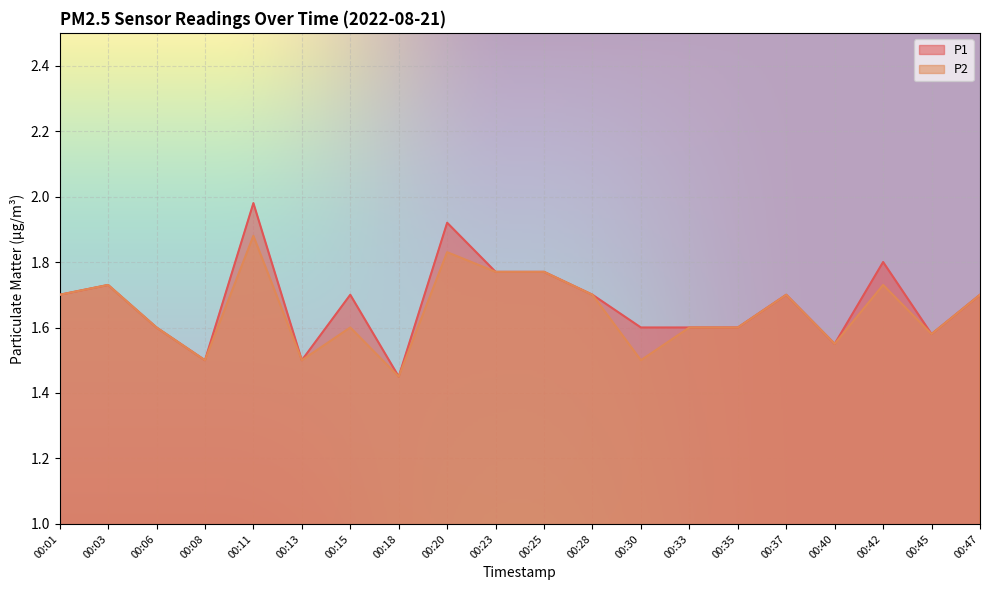

What is the total value across all series at 00:42?

3.5